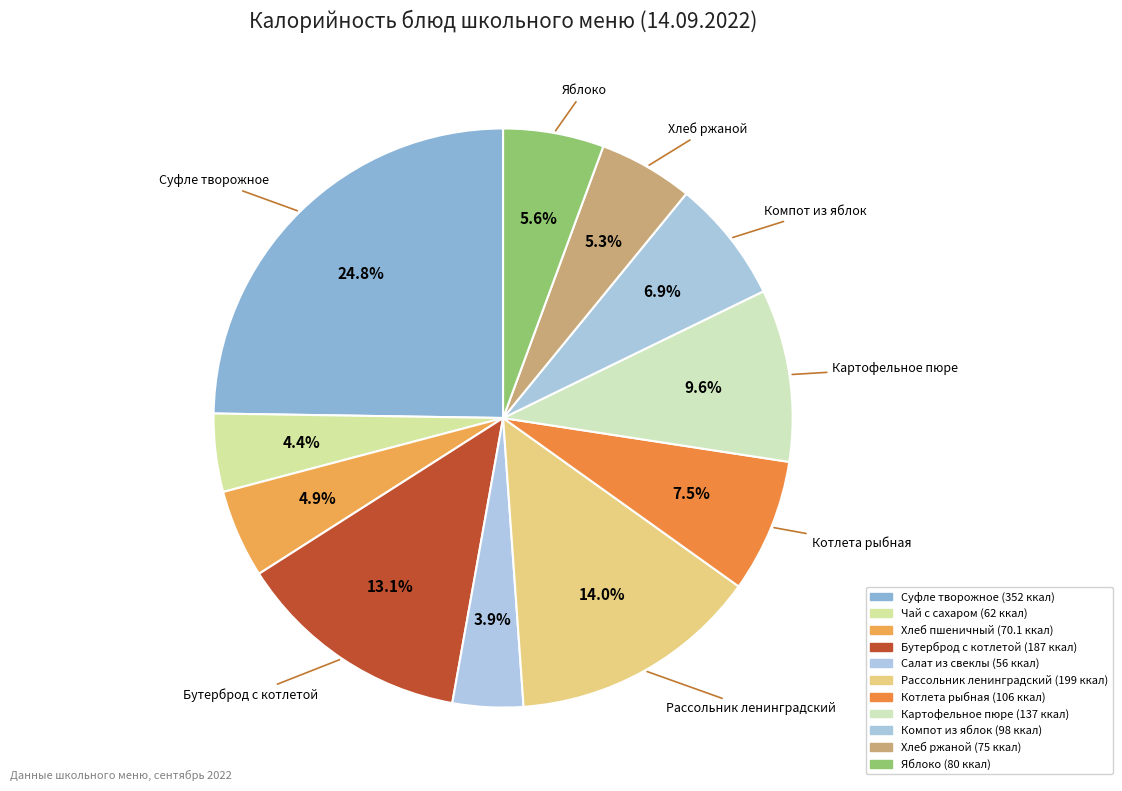

Which slice is the largest?

Суфле творожное